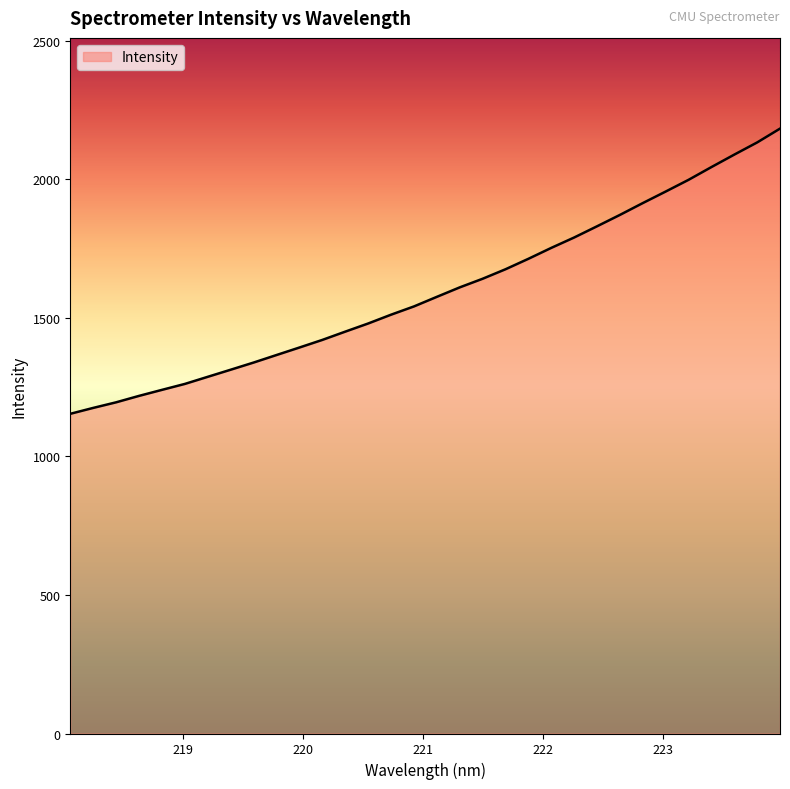

At which category does the chart reach its minimum across all series?

218.0596